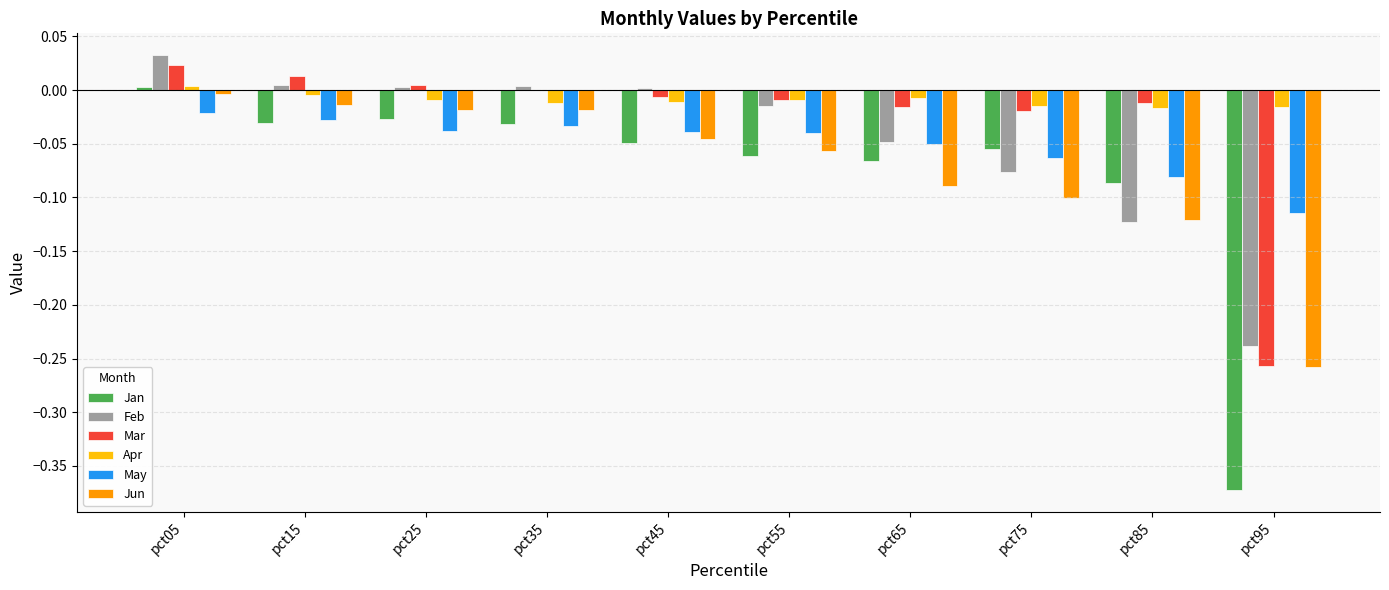

What is the sum of all Jun values?

-0.7